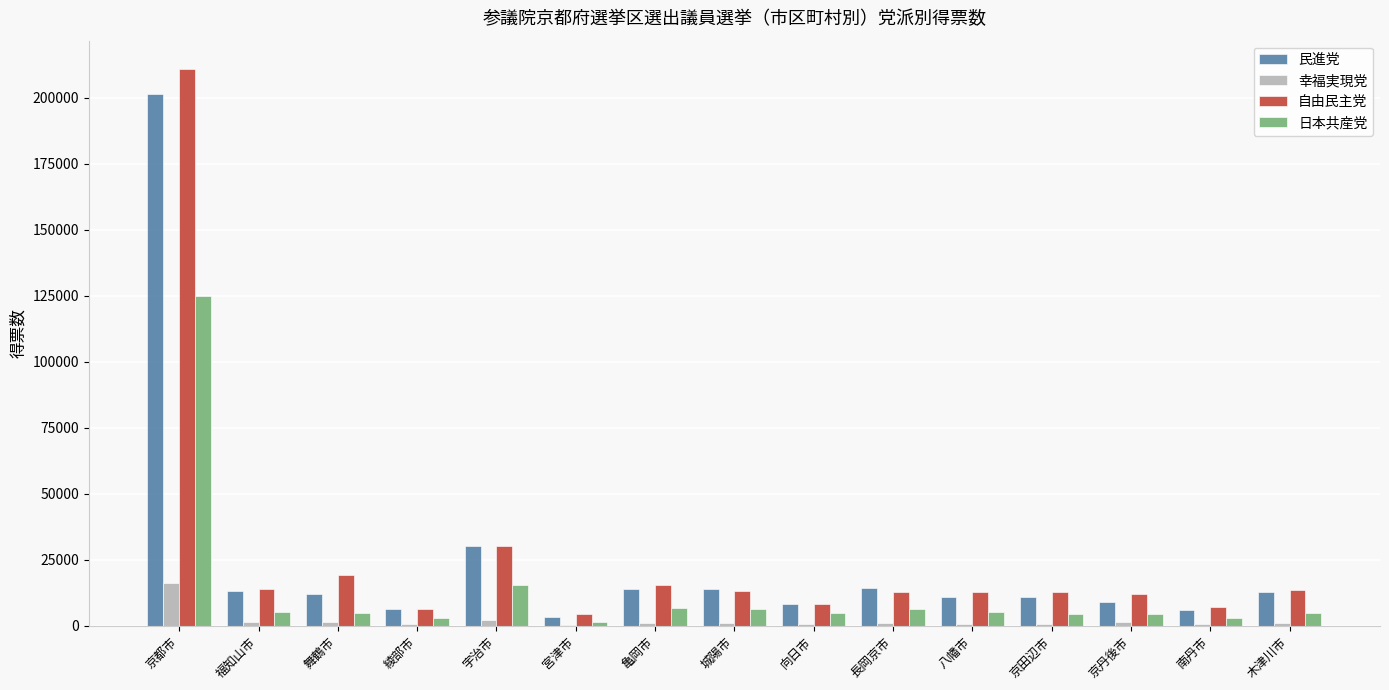

Where is 日本共産党 nearest to the value 63142?

宇治市